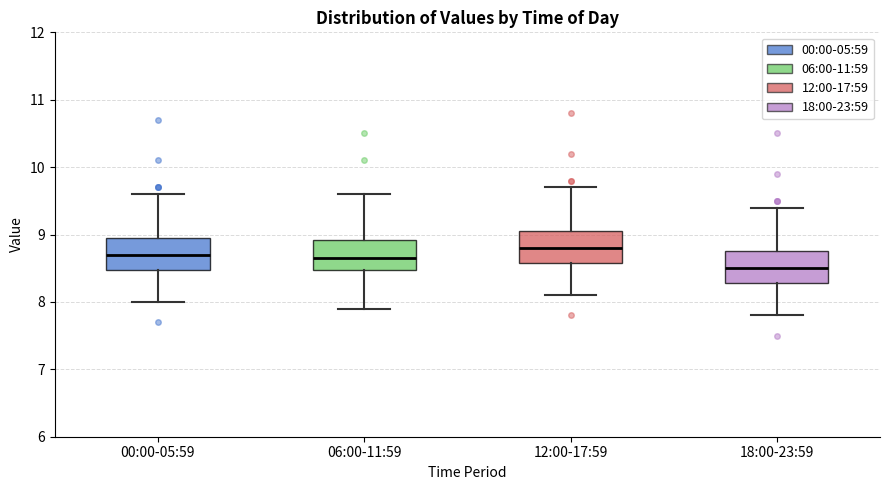

Where is the upper edge of the box for 06:00-11:59 on the y-axis? The values are not printed on the chart, so give them approximately, as read against the axis.

8.9